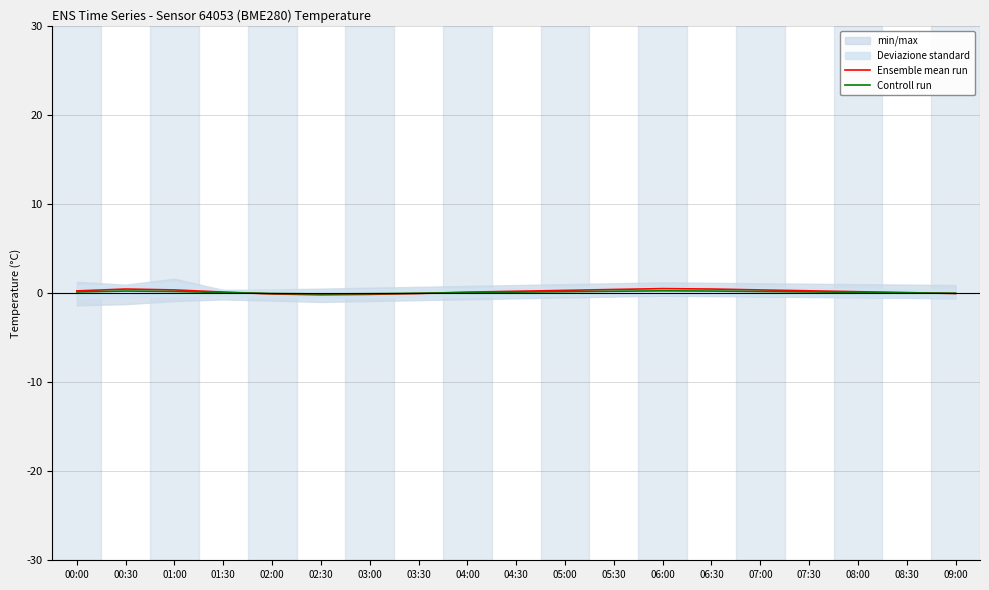

How many data points in Controll run are less than 0?

5